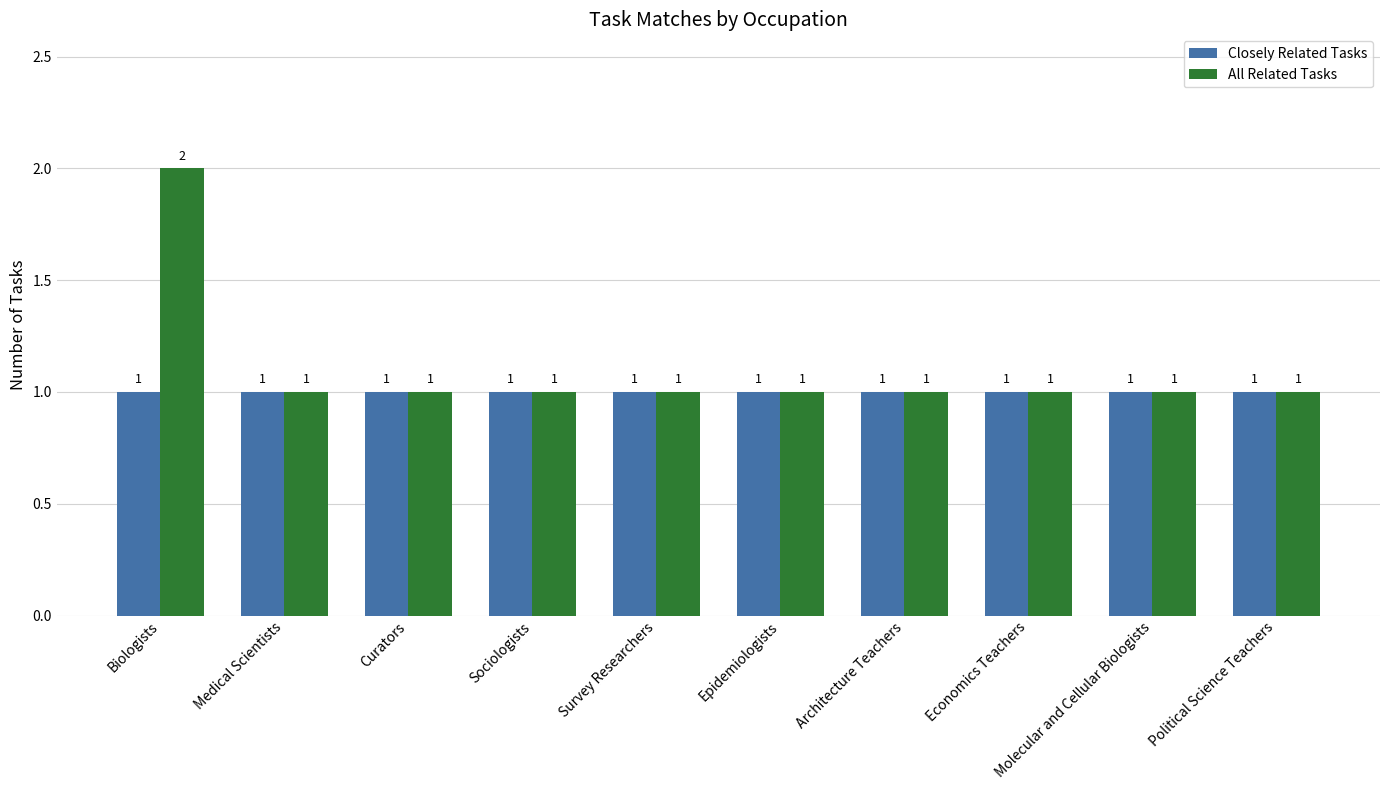

Rank the series by their average value, from highest to lowest.

All Related Tasks, Closely Related Tasks